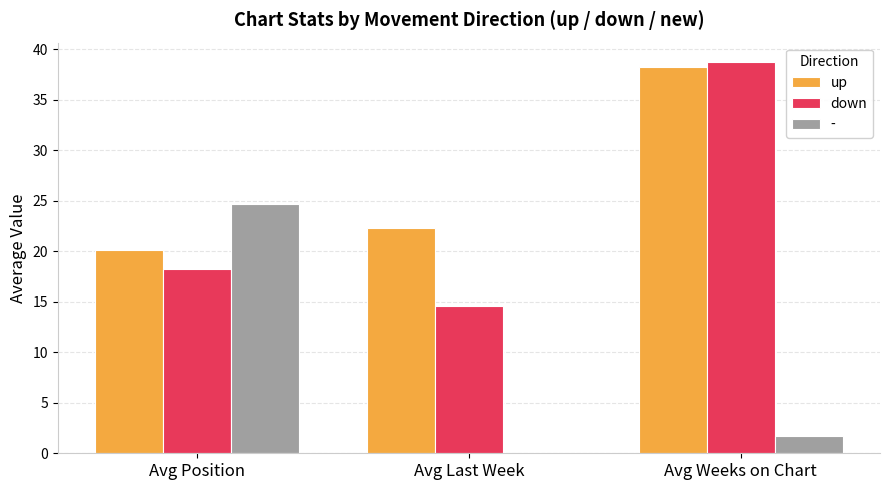

How many series are shown in this chart?

3